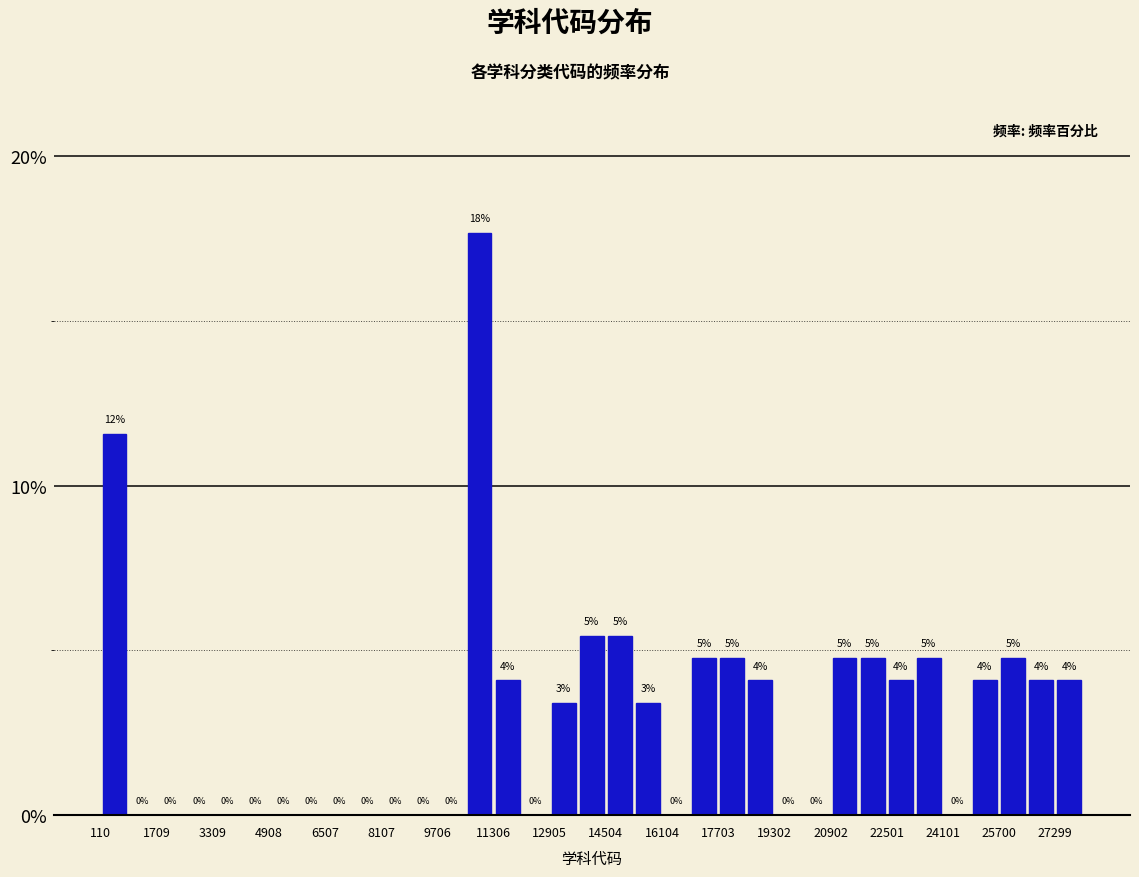

Around what value on the x-axis is the tallest bar? Give the approximate position of its centre, as read against the axis.

11000